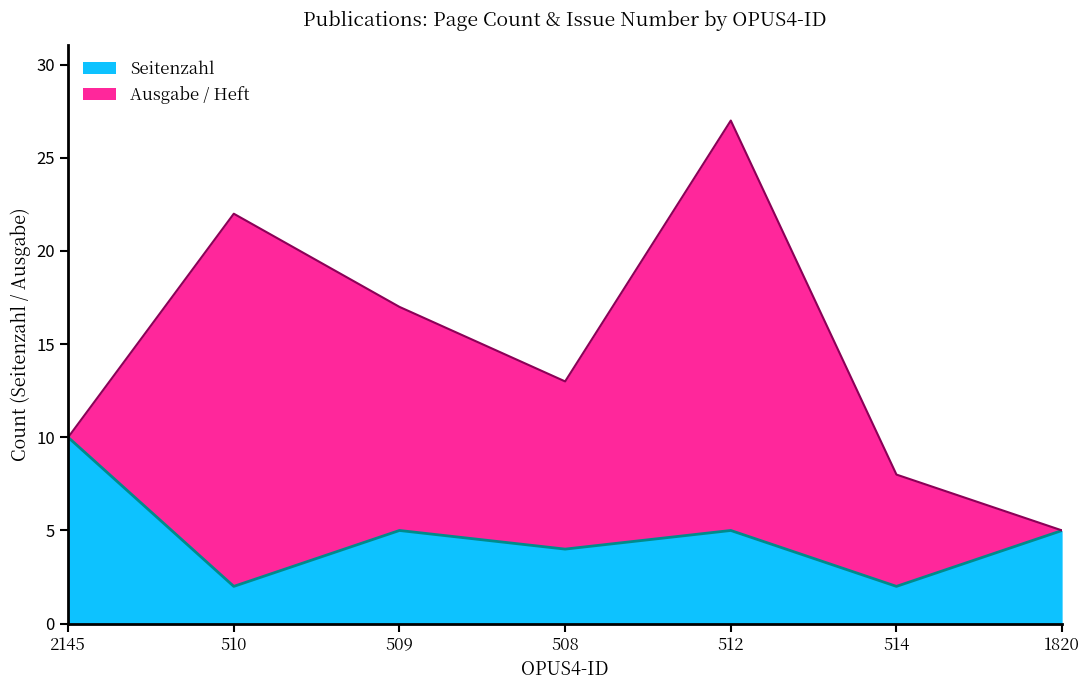

What is the change in value from 2145 to 514?

-8